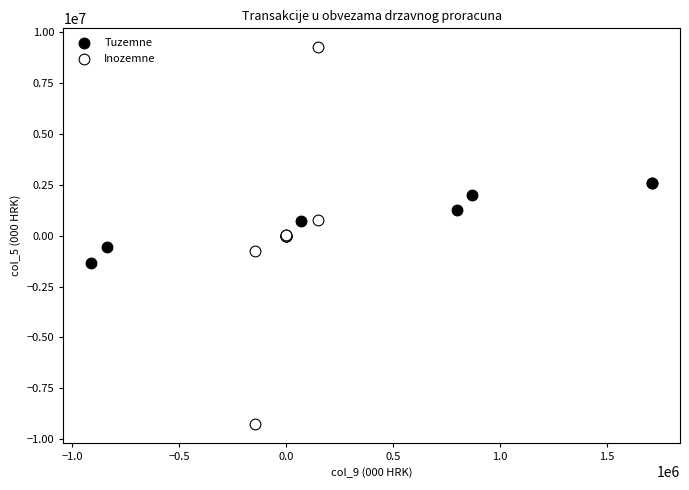

Which series contains the lowest Y value?

Inozemne